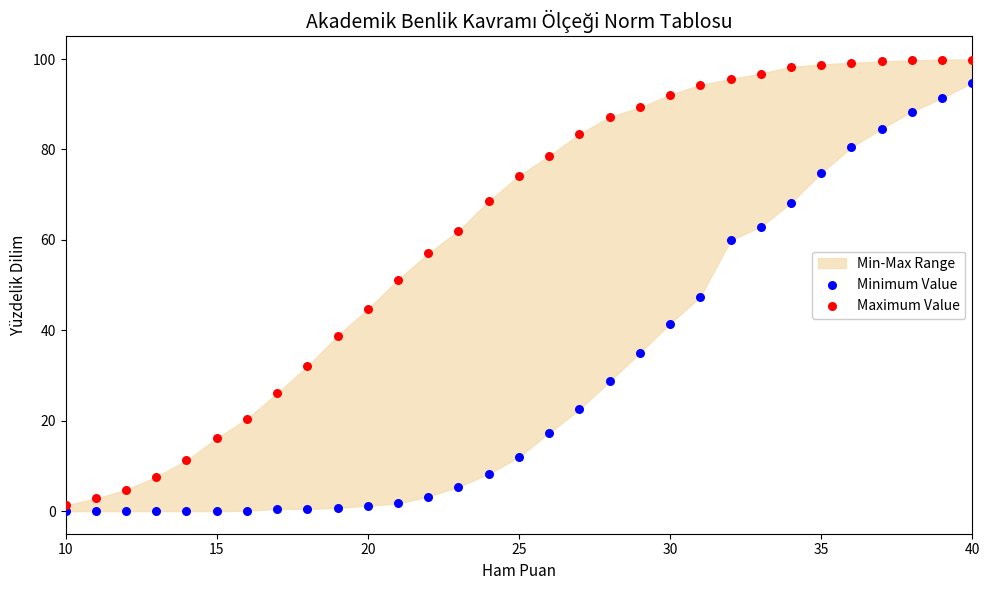

In the Maximum Value series, what Y value is closest to 50?

51.2